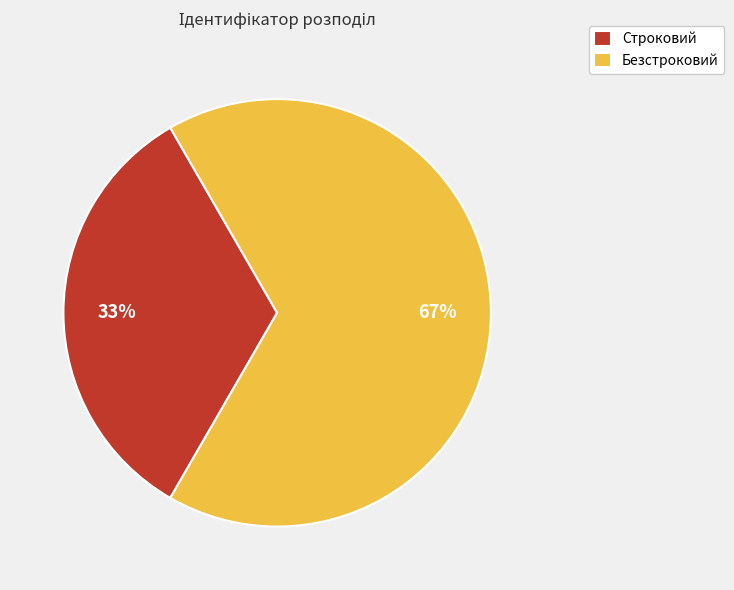

What is the largest slice in the pie chart?

Безстроковий